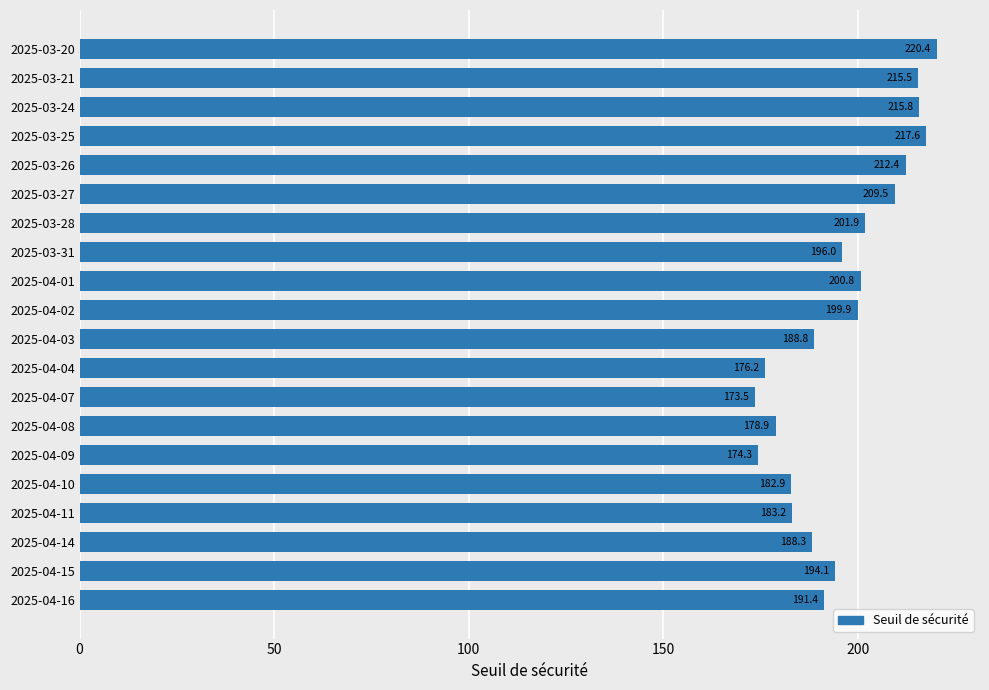

How many categories are shown in the chart?

20